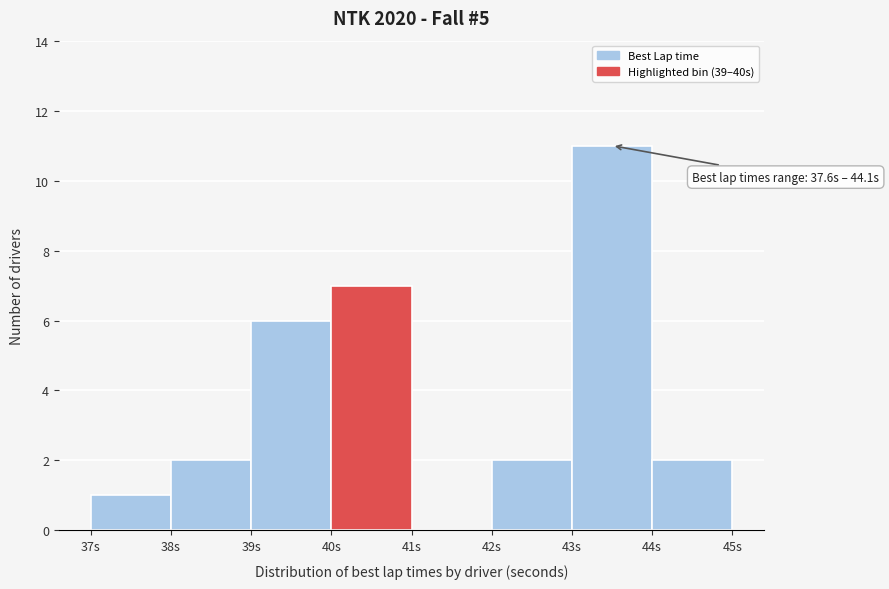

Over which range of the x-axis is the bar tallest?

43 to 44